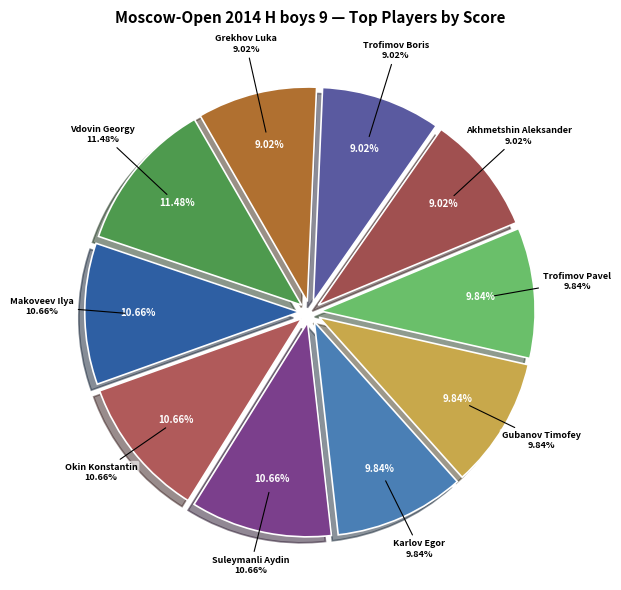

Combined, what portion of the pie is Makoveev Ilya and Vdovin Georgy?

22.1%